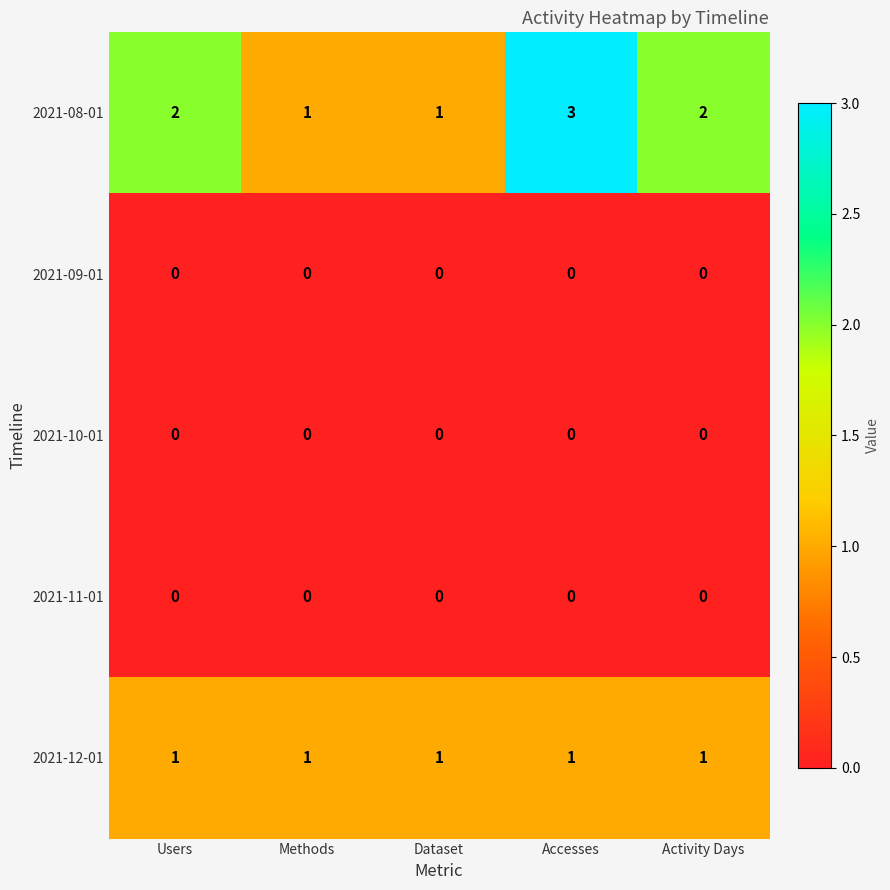

Which series has the largest range (max minus min)?

2021-08-01